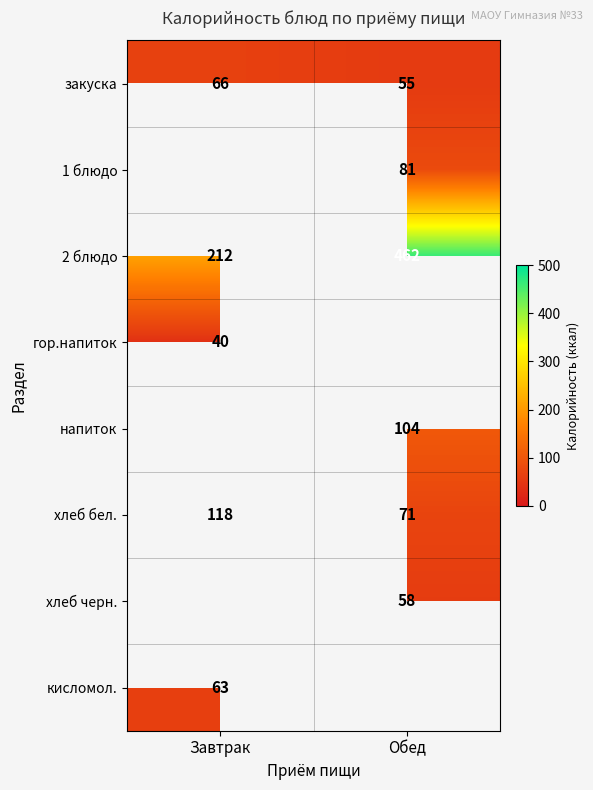

Is the value of хлеб бел. at Обед greater than the value of 2 блюдо at Завтрак?

No